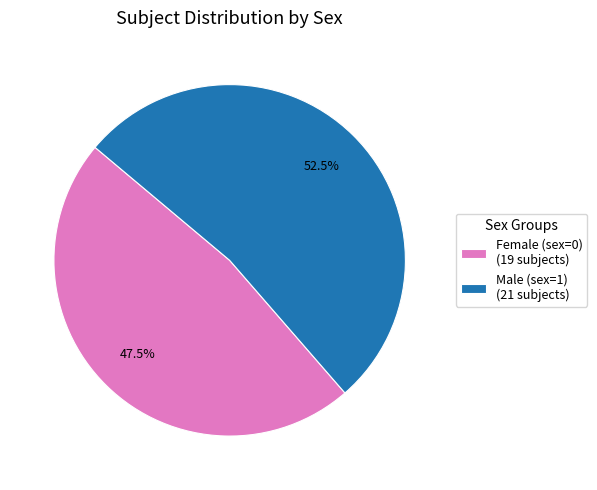

Does any single category account for the majority?

Yes